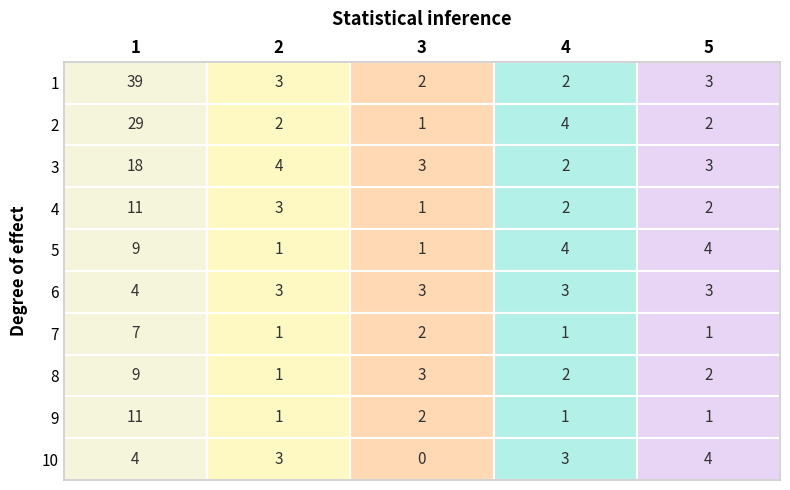

Which series has the widest spread of values?

1